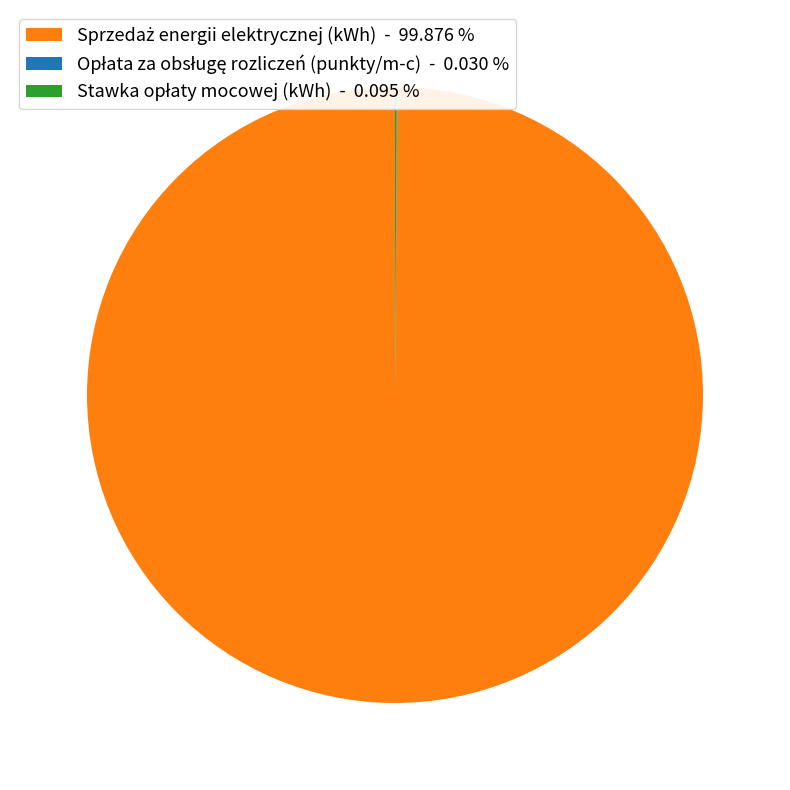

Does any single category account for the majority?

Yes